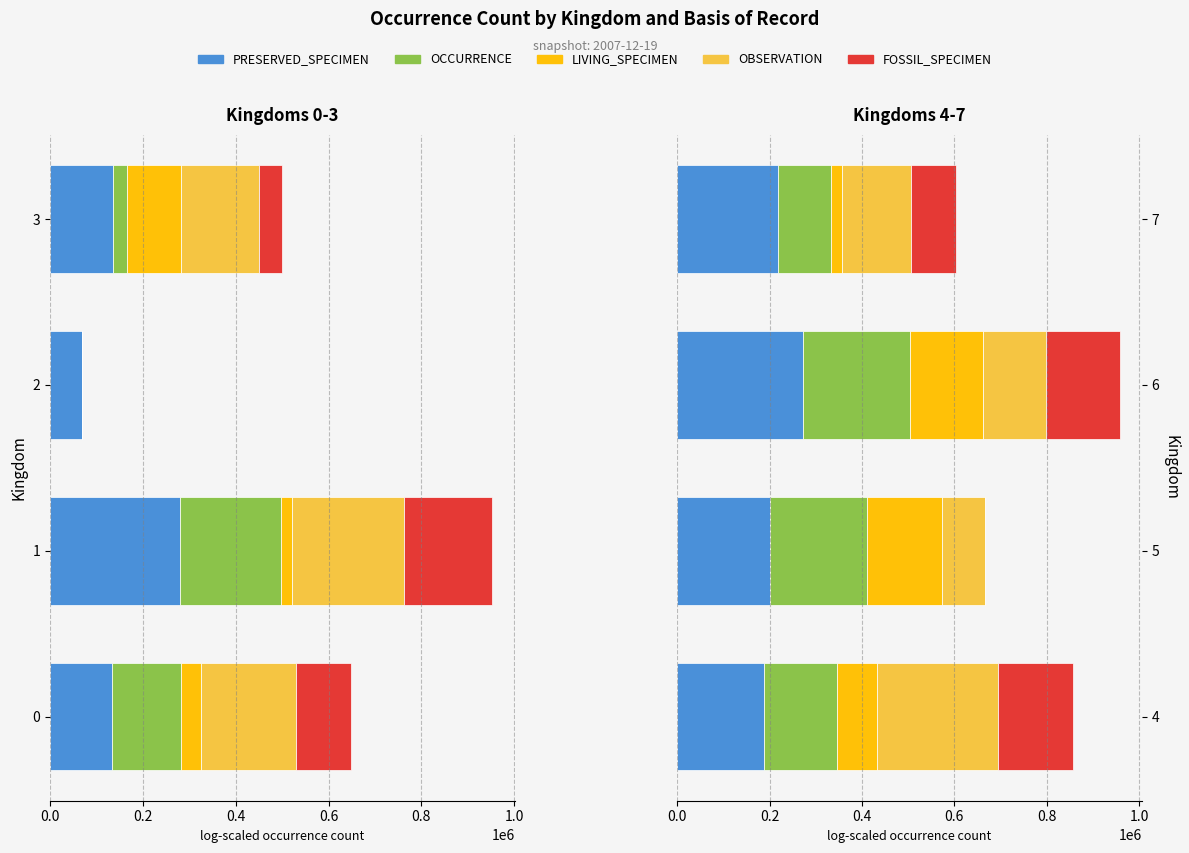

Rank the series by their maximum value, from lowest to highest.

LIVING_SPECIMEN, FOSSIL_SPECIMEN, OCCURRENCE, OBSERVATION, PRESERVED_SPECIMEN